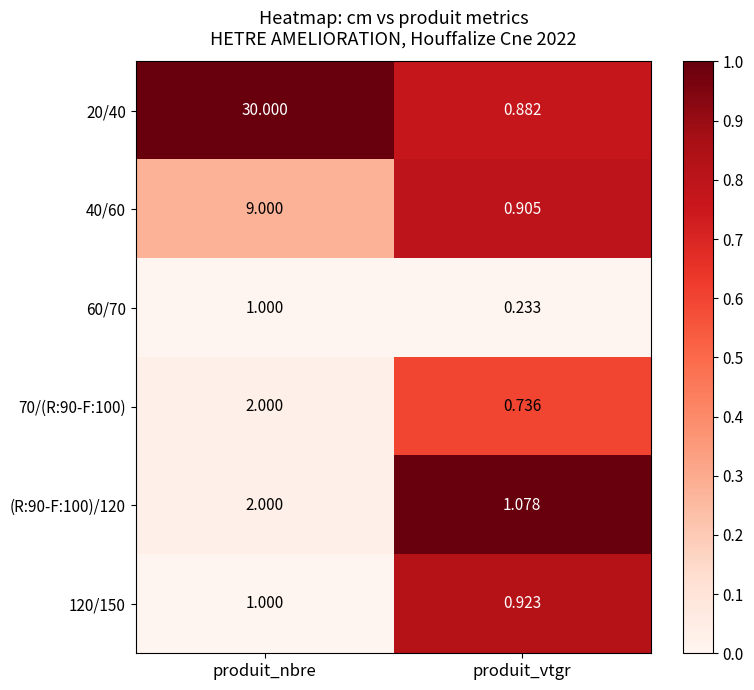

List the labels in order of 60/70 value, smallest first.

produit_vtgr, produit_nbre